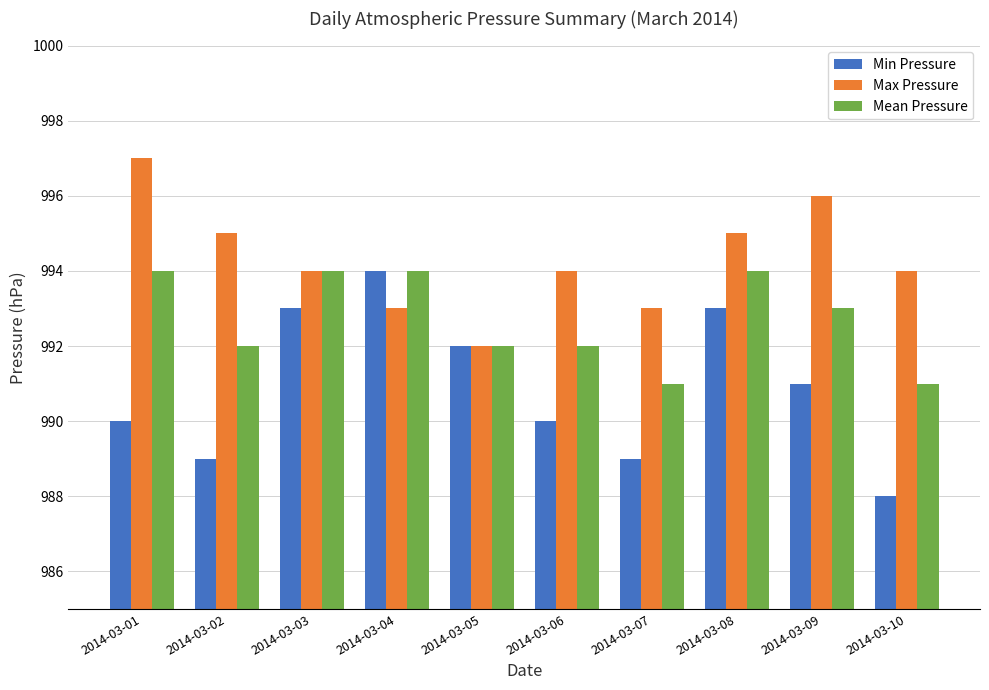

Rank the series at 2014-03-06 from highest to lowest value.

Max Pressure, Mean Pressure, Min Pressure